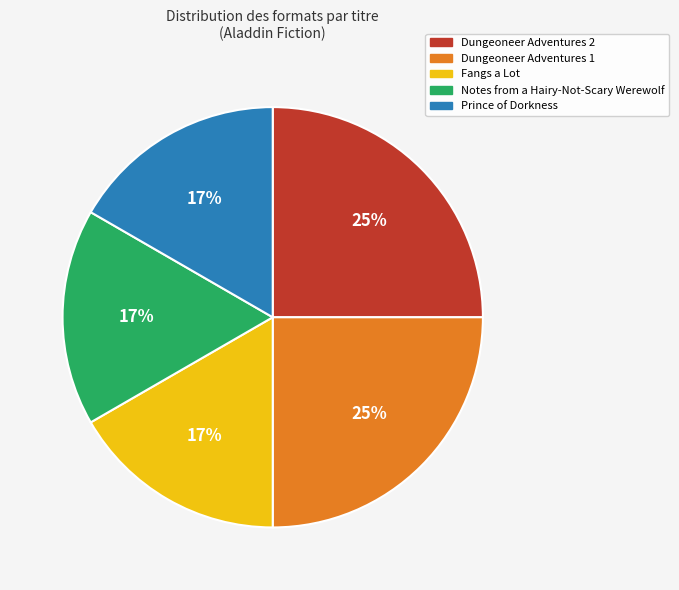

To the nearest percent, what is the difference between the largest and smallest slice percentages?

8%